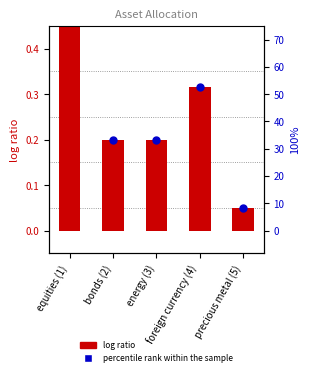

What are all the series names shown in the legend?

log ratio, percentile rank within the sample